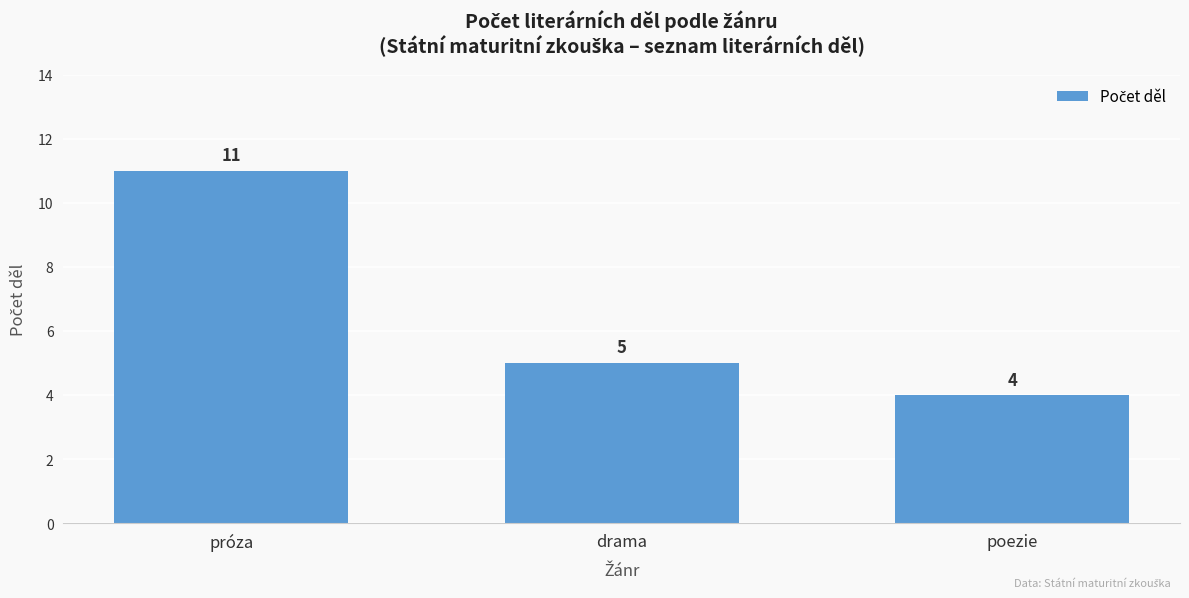

True or false: the data shows 5 at drama.

True